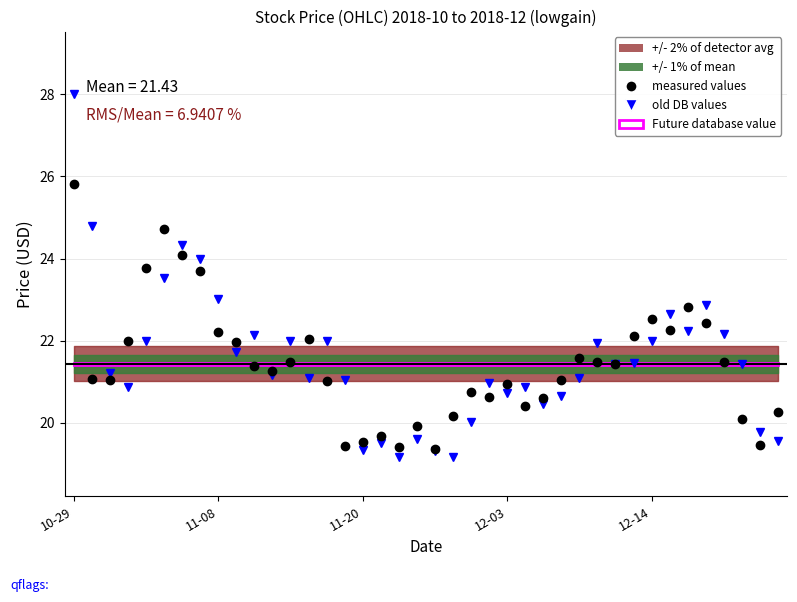

Is it true that measured values equals 6.2 at 30?

False